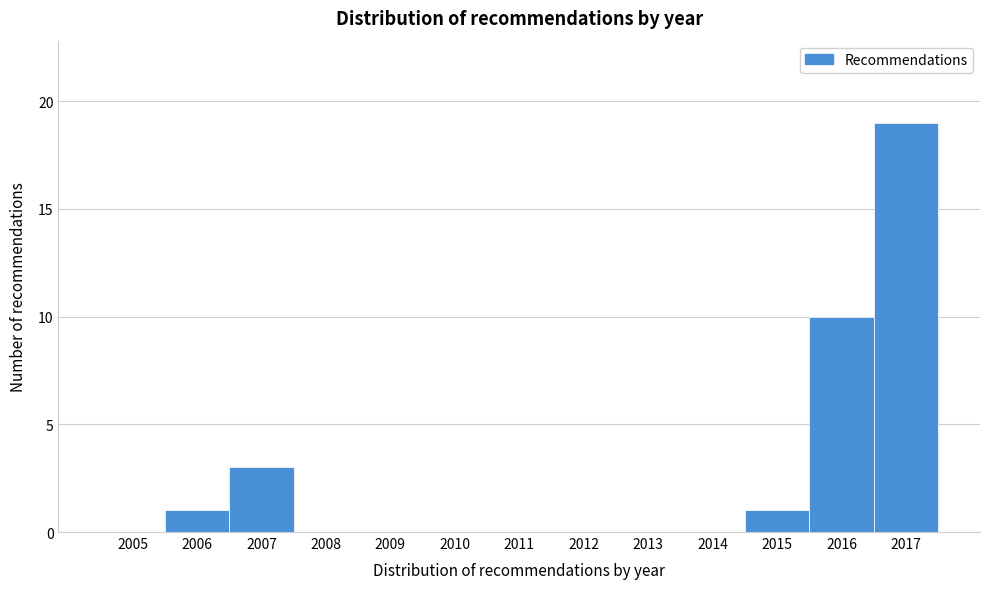

Reading left to right, what are all the values shown in this chart?

2005=0	2006=1	2007=3	2008=0	2009=0	2010=0	2011=0	2012=0	2013=0	2014=0	2015=1	2016=10	2017=19